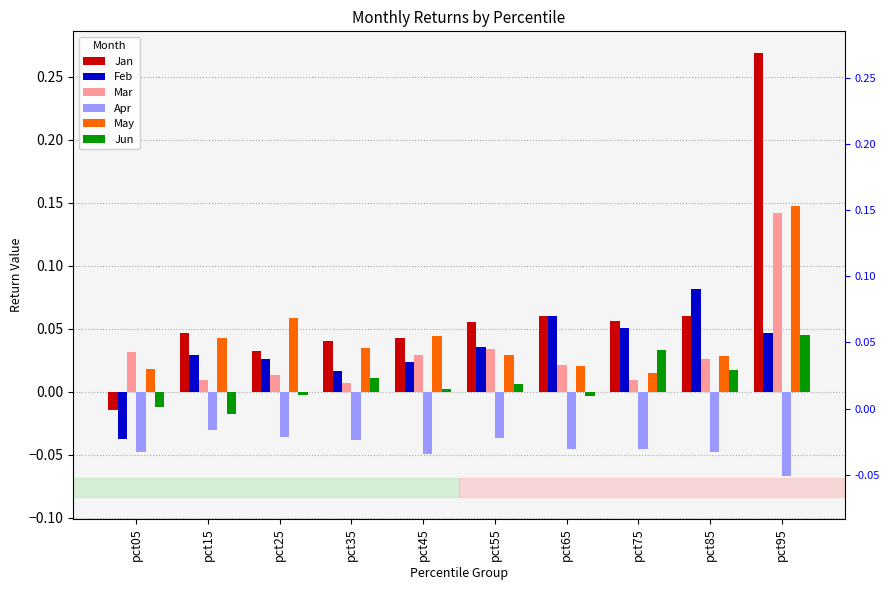

What are all the series names shown in the legend?

Jan, Feb, Mar, Apr, May, Jun